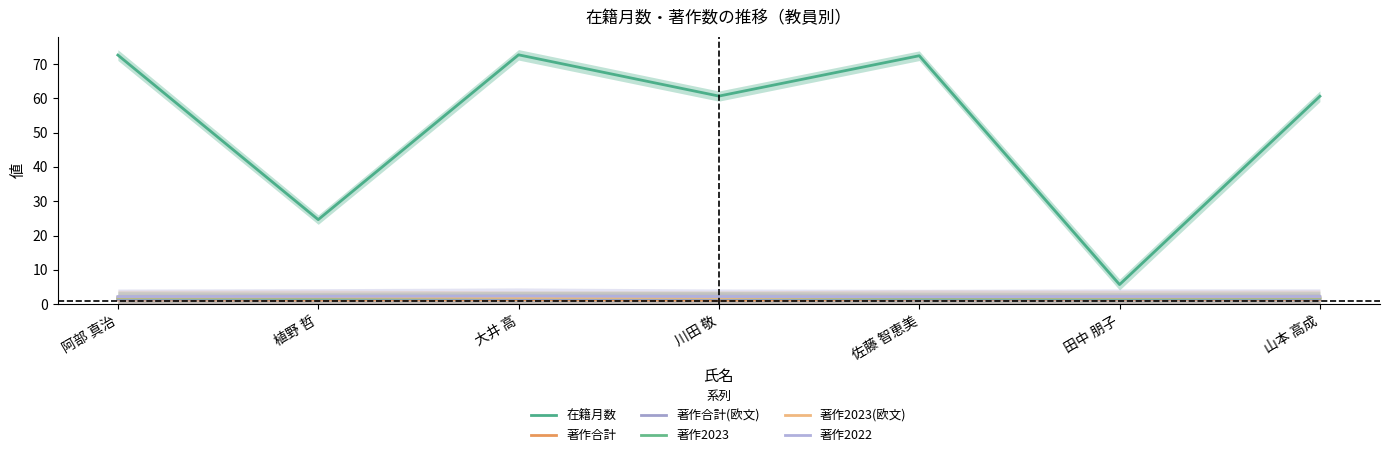

At which category does the chart reach its minimum across all series?

川田 敬